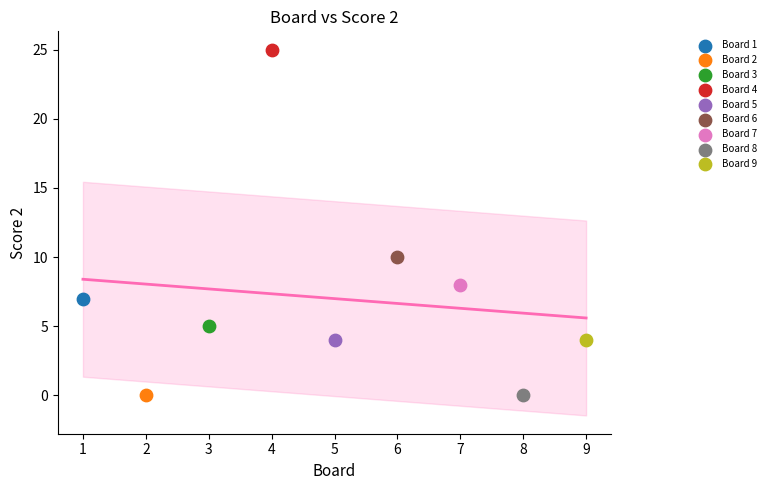

Which series contains the highest Y value?

Board 4